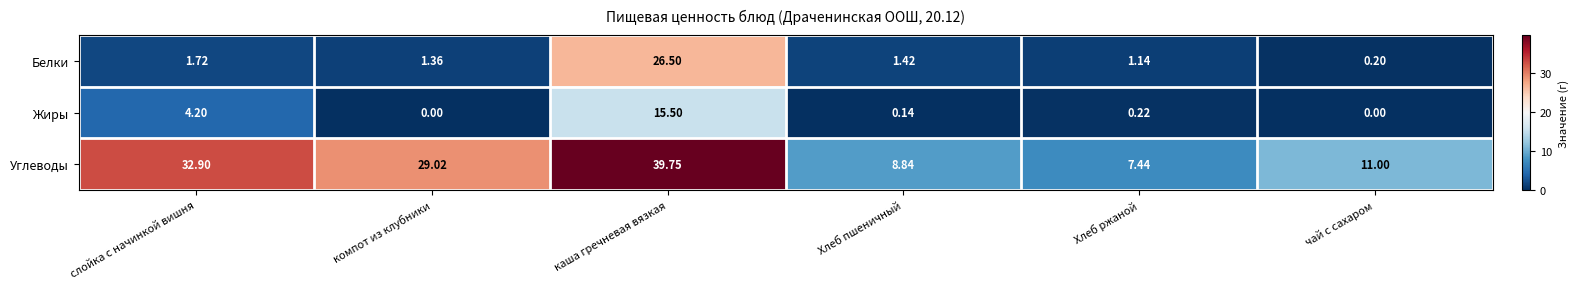

What is the total value across all series at Хлеб пшеничный?

10.4